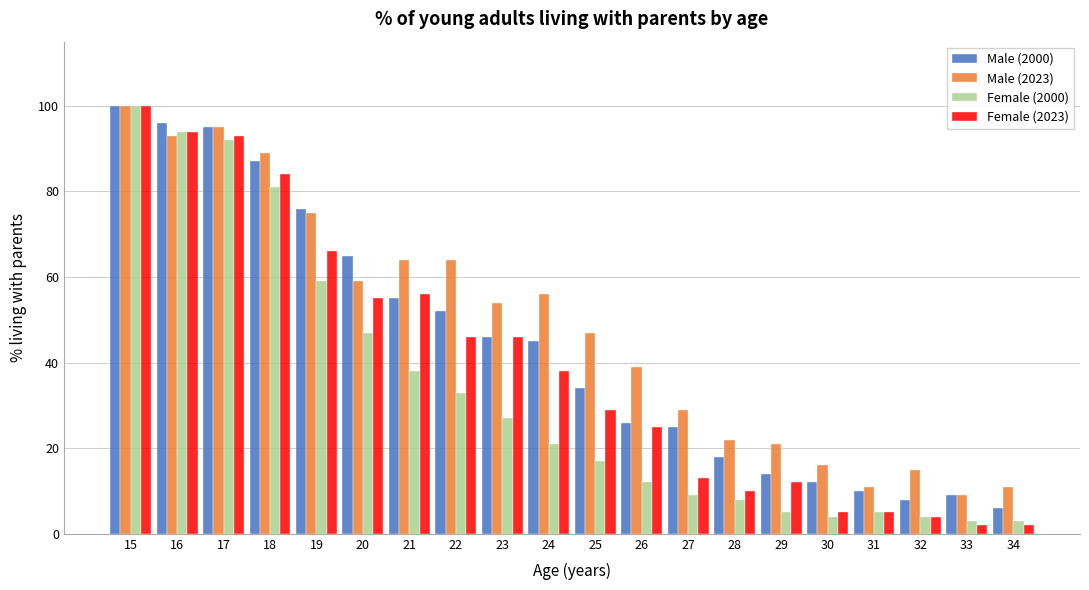

Rank the series at 24 from lowest to highest value.

Female (2000), Female (2023), Male (2000), Male (2023)